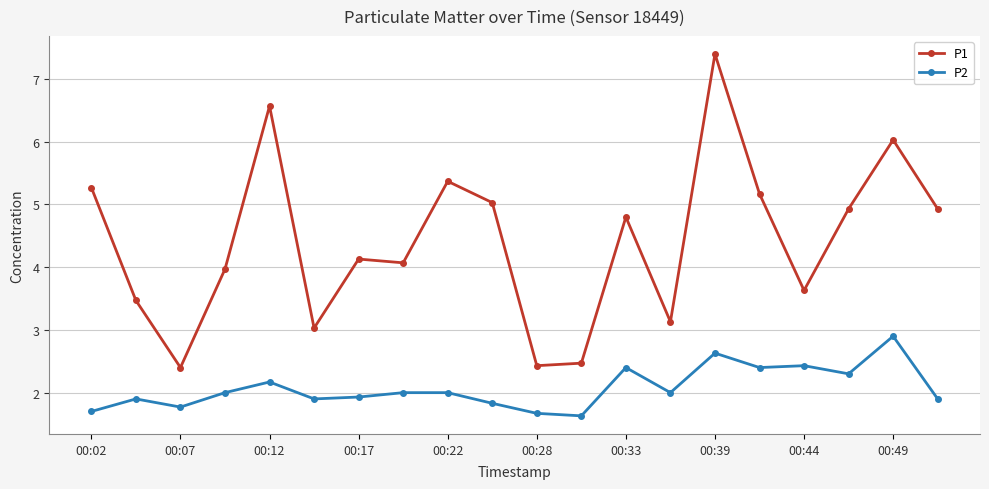

List the series in order of their peak value, lowest first.

P2, P1